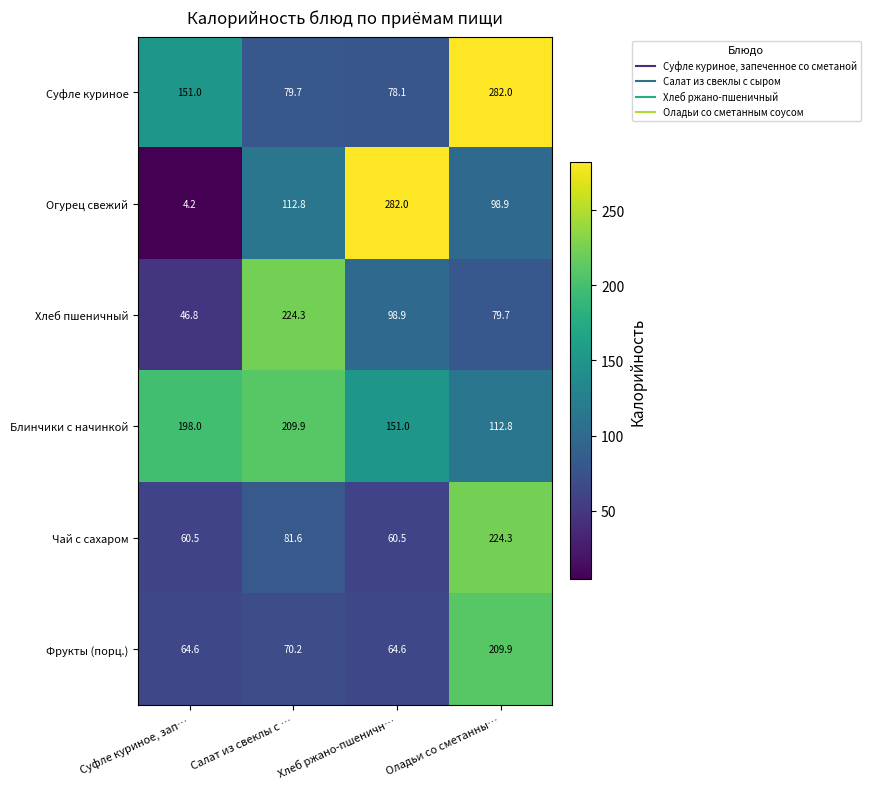

How many data points does each series have?

4